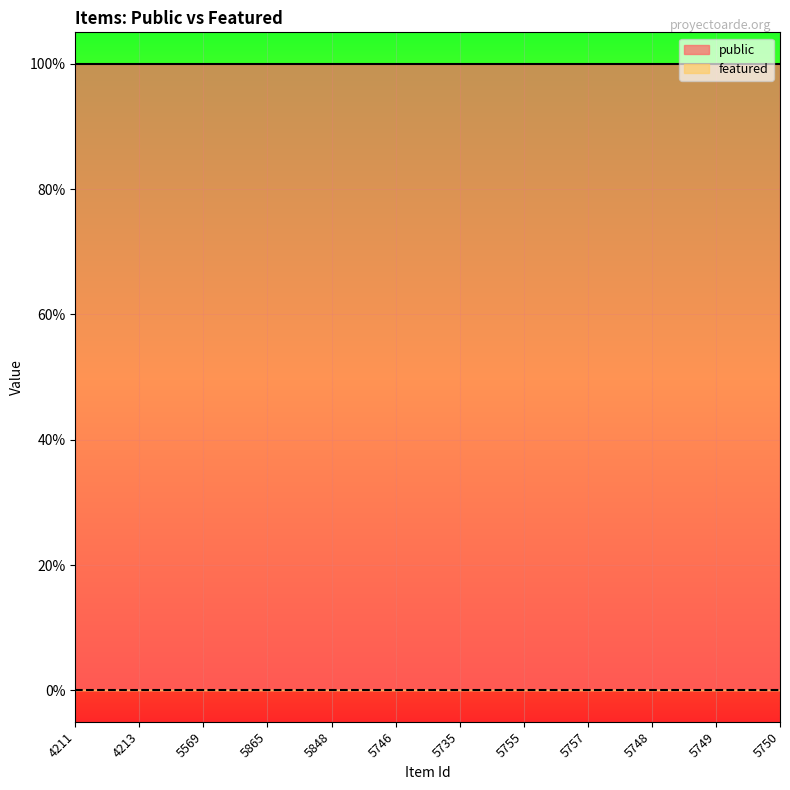

Reading left to right, extract all data points from this chart.

public: 1	1	1	1	1	1	1	1	1	1	1	1
featured: 0	0	0	0	0	0	0	0	0	0	0	0